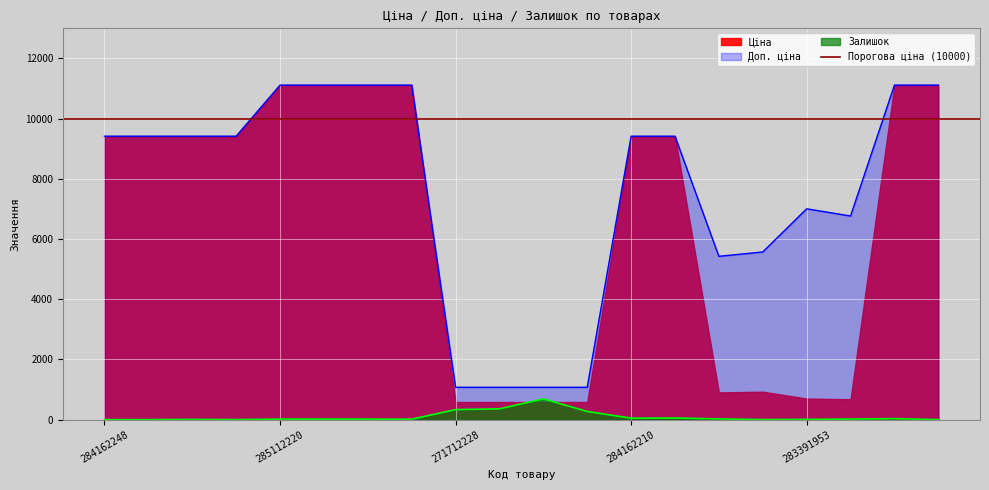

What is the sum of all Залишок values?

1915.0